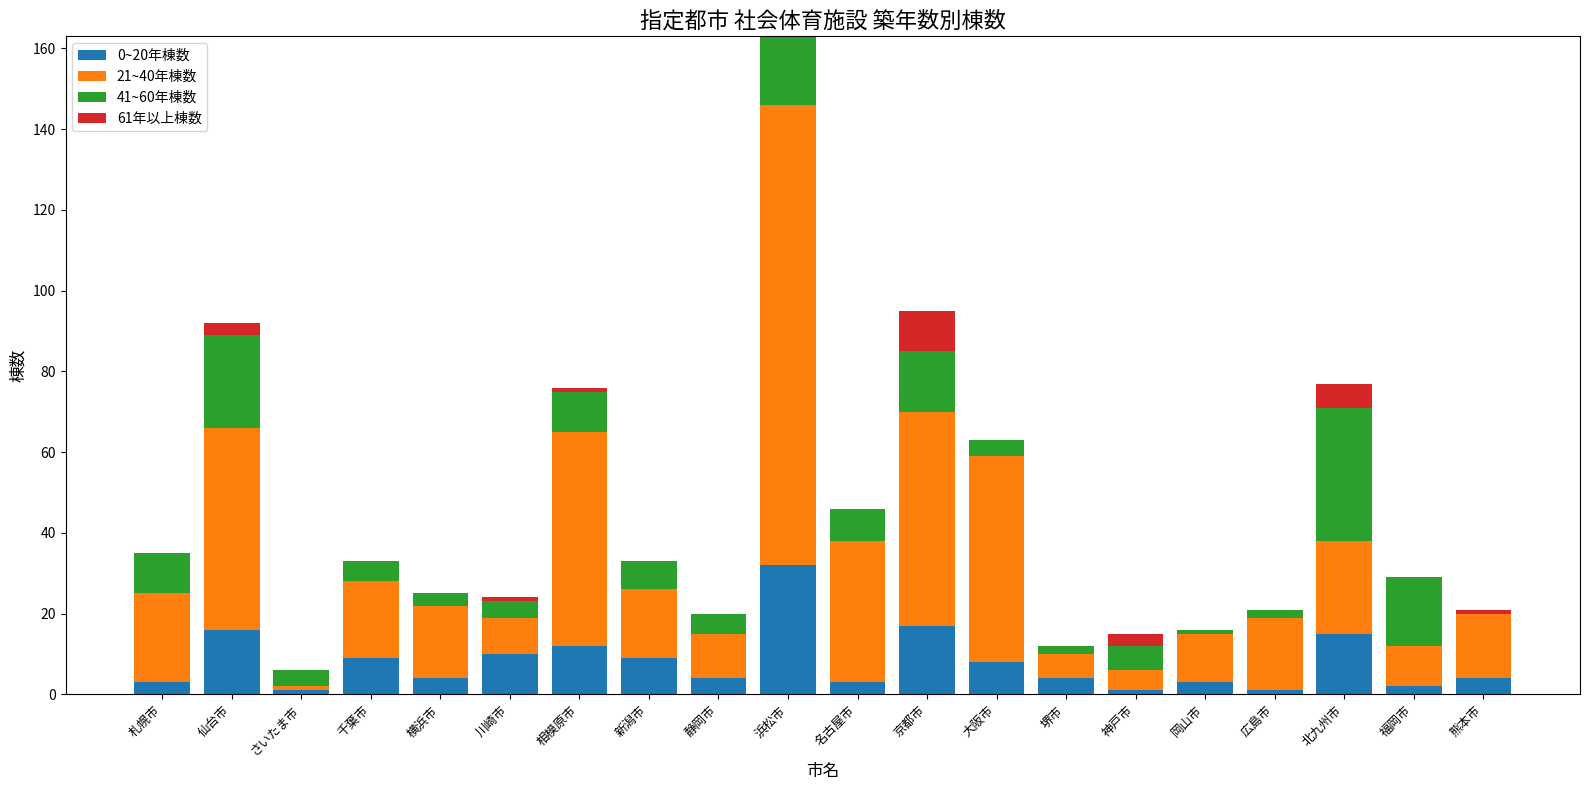

Does the chart contain stacked bars?

Yes